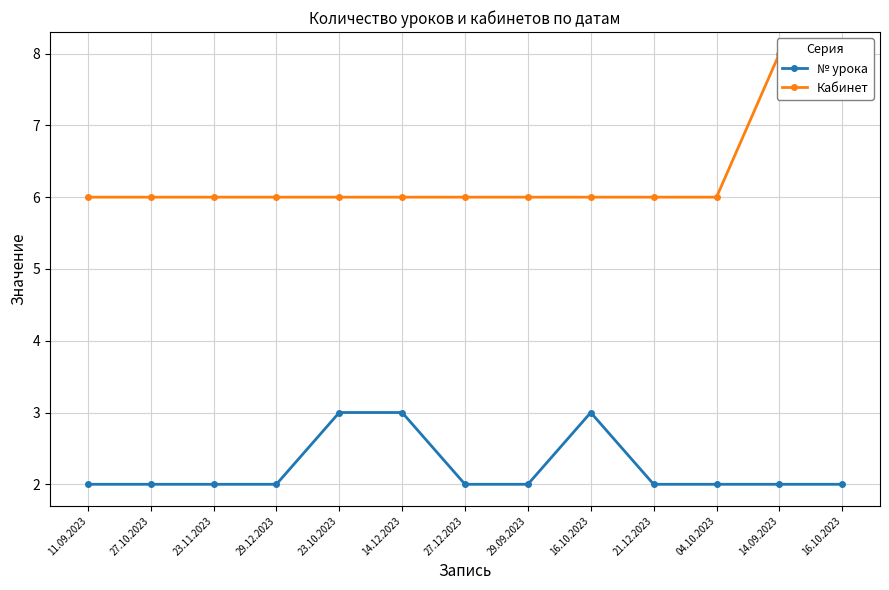

True or false: № урока and Кабинет cross at least once.

False